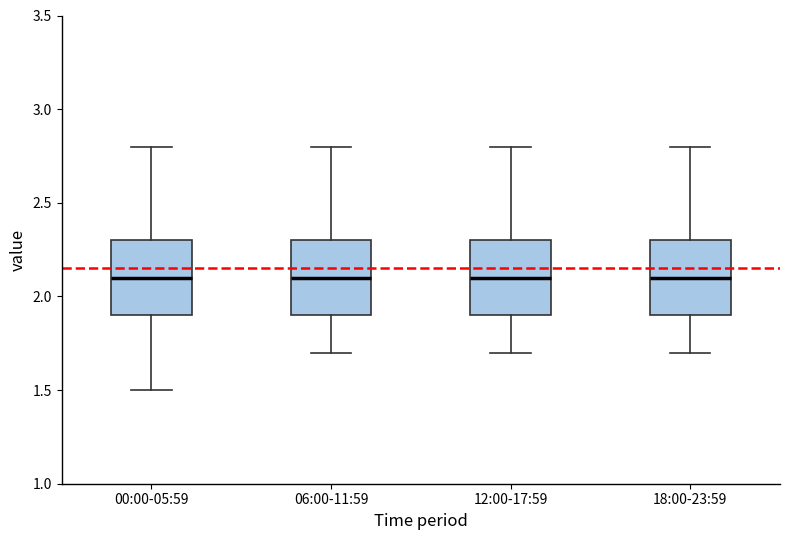

Reading left to right, read every box against the y-axis: the position of its median line, the range the box covers, and the ends of its whiskers. The values are not printed on the chart, so give them approximately, as read against the axis.

00:00-05:59: median 2.1, box 1.9 to 2.3, whiskers 1.5 to 2.8
06:00-11:59: median 2.1, box 1.9 to 2.3, whiskers 1.7 to 2.8
12:00-17:59: median 2.1, box 1.9 to 2.3, whiskers 1.7 to 2.8
18:00-23:59: median 2.1, box 1.9 to 2.3, whiskers 1.7 to 2.8